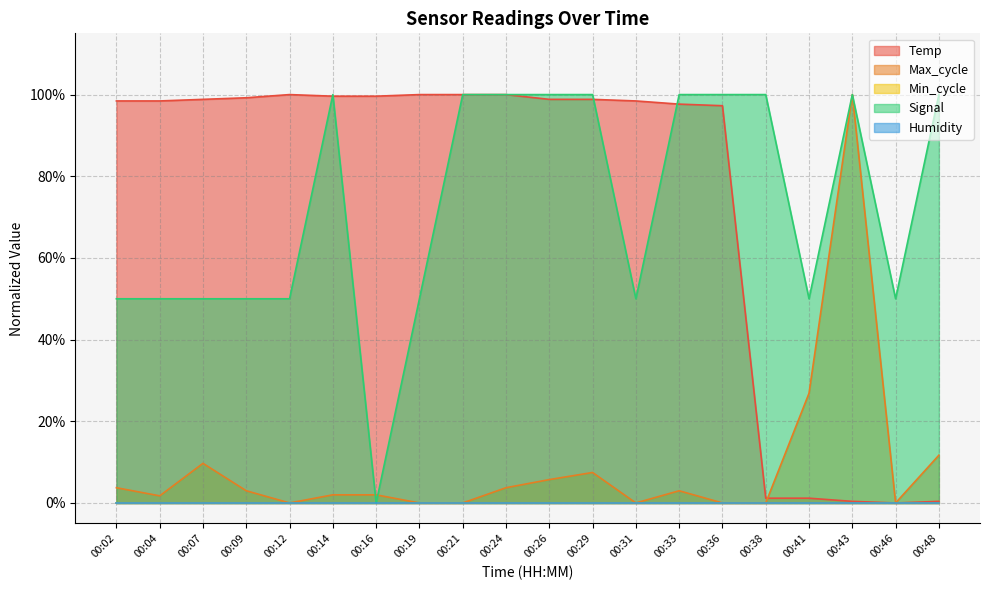

The Signal series shows 0.8 at 00:07. True or false?

False